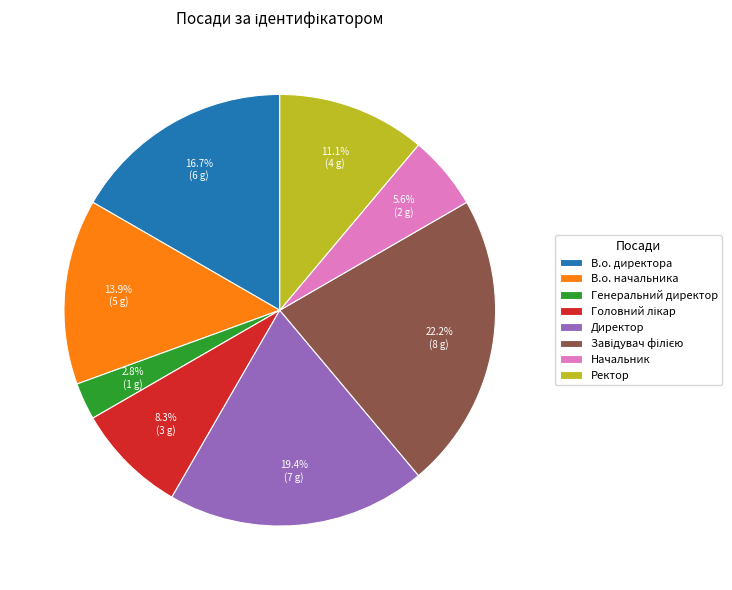

To the nearest percent, what portion does В.о. директора represent?

17%